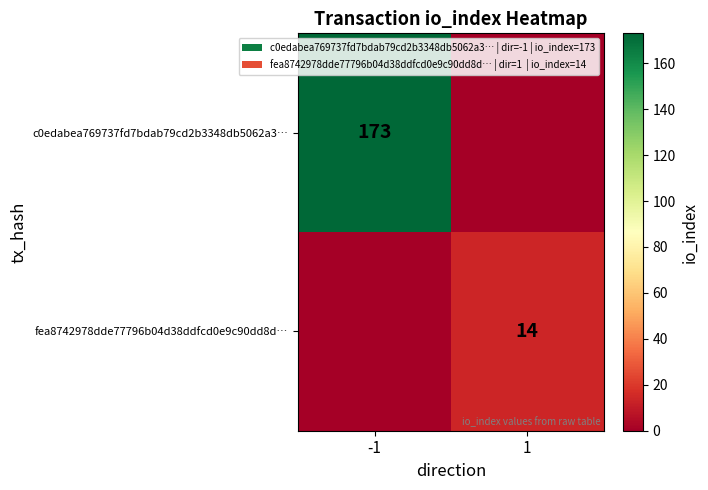

The c0edabea769737fd7bdab79cd2b3348db5062a3… series shows 173 at -1. True or false?

True